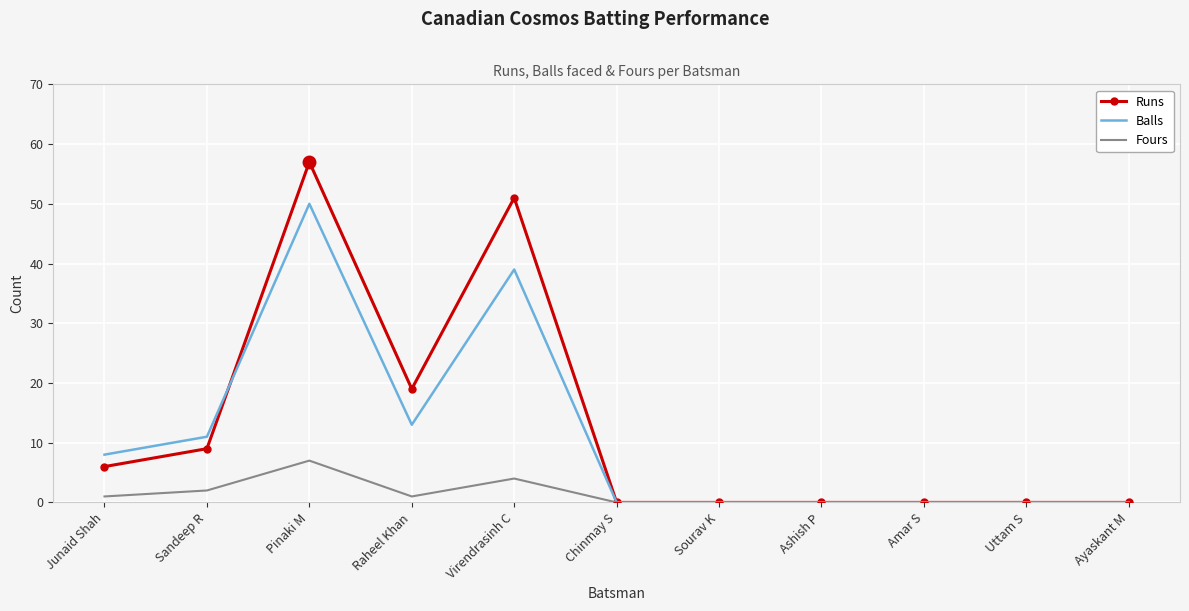

What is the sum of all Runs values?

142